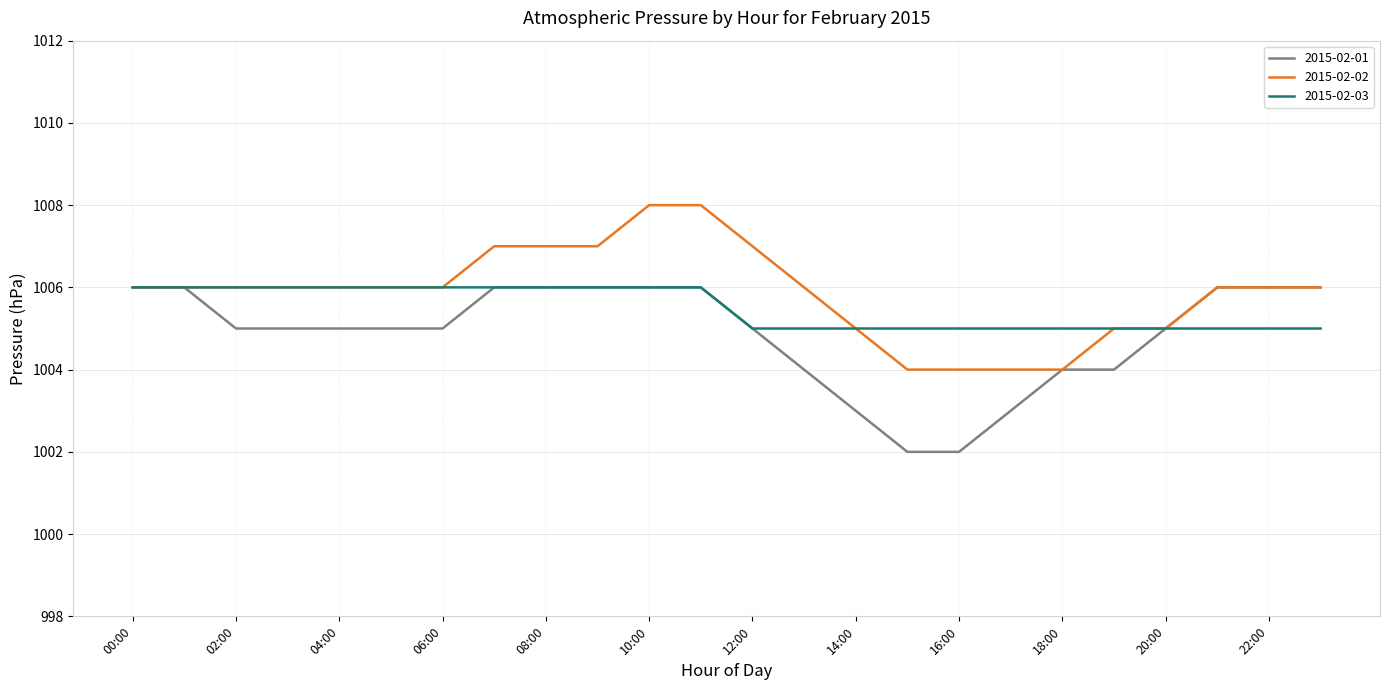

Reading right to left, extract all data points from this chart.

2015-02-01: 1006	1006	1006	1005	1004	1004	1003	1002	1002	1003	1004	1005	1006	1006	1006	1006	1006	1005	1005	1005	1005	1005	1006	1006
2015-02-02: 1006	1006	1006	1005	1005	1004	1004	1004	1004	1005	1006	1007	1008	1008	1007	1007	1007	1006	1006	1006	1006	1006	1006	1006
2015-02-03: 1005	1005	1005	1005	1005	1005	1005	1005	1005	1005	1005	1005	1006	1006	1006	1006	1006	1006	1006	1006	1006	1006	1006	1006